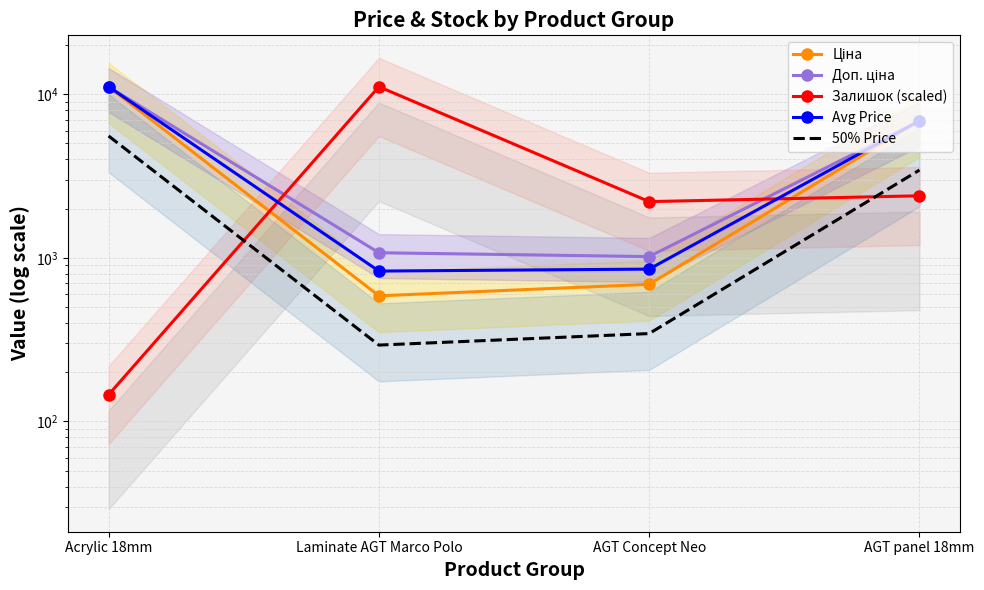

Reading left to right, what are all the values shown in this chart?

Ціна: 11113.6	586.0	689.1	6879.5
Доп. ціна: 11113.6	1074.5	1017.8	6879.5
Залишок (scaled): 145.6	11113.6	2206.1	2394.3
Avg Price: 11113.6	830.2	853.4	6879.5
50% Price: 5556.8	293.0	344.5	3439.7